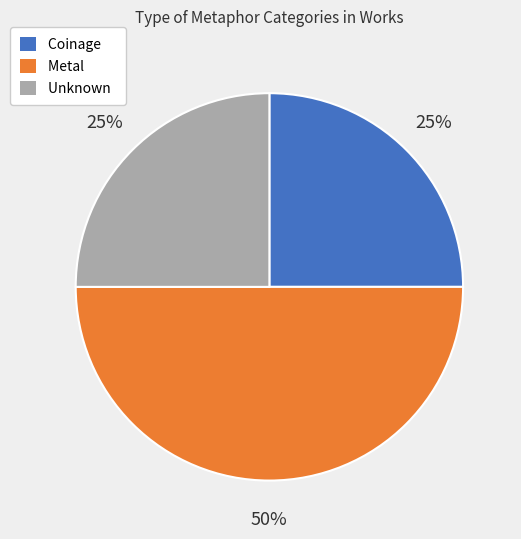

Is it true that Coinage is 25% of the pie?

True